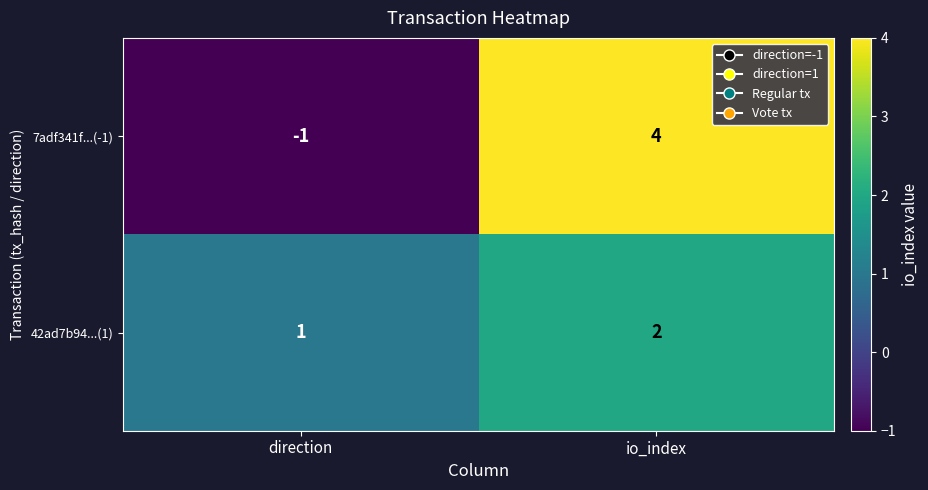

The value of 42ad7b94...(1) at io_index is 1. True or false?

False